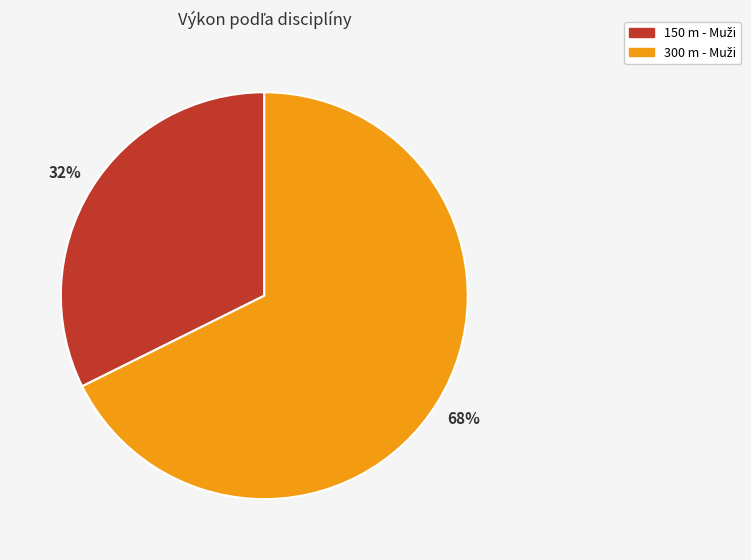

Is there a majority slice in this chart?

Yes